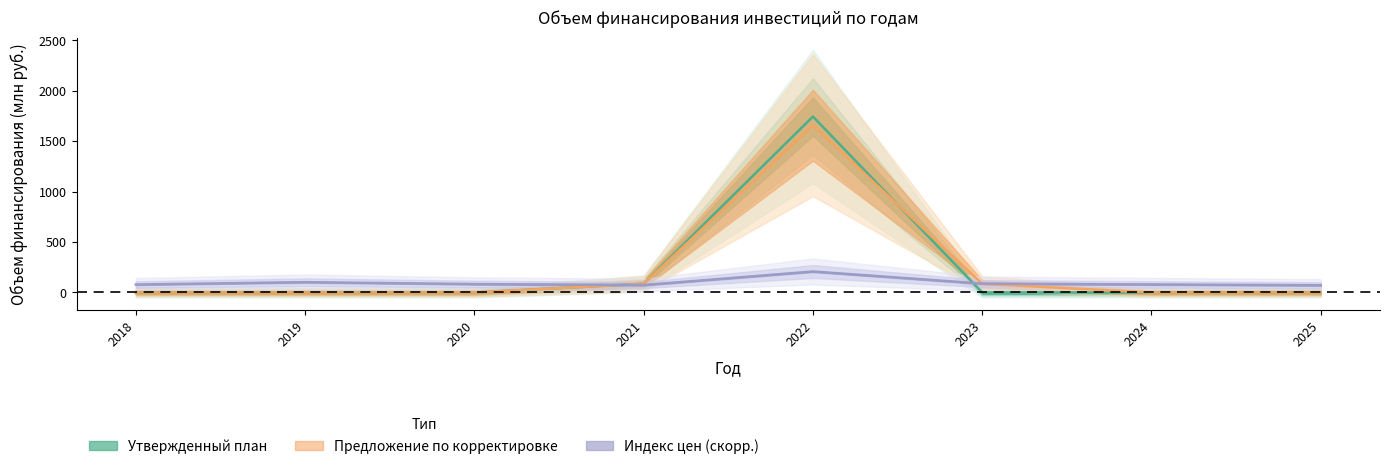

How many interior local peaks does the Утвержденный план series have?

1